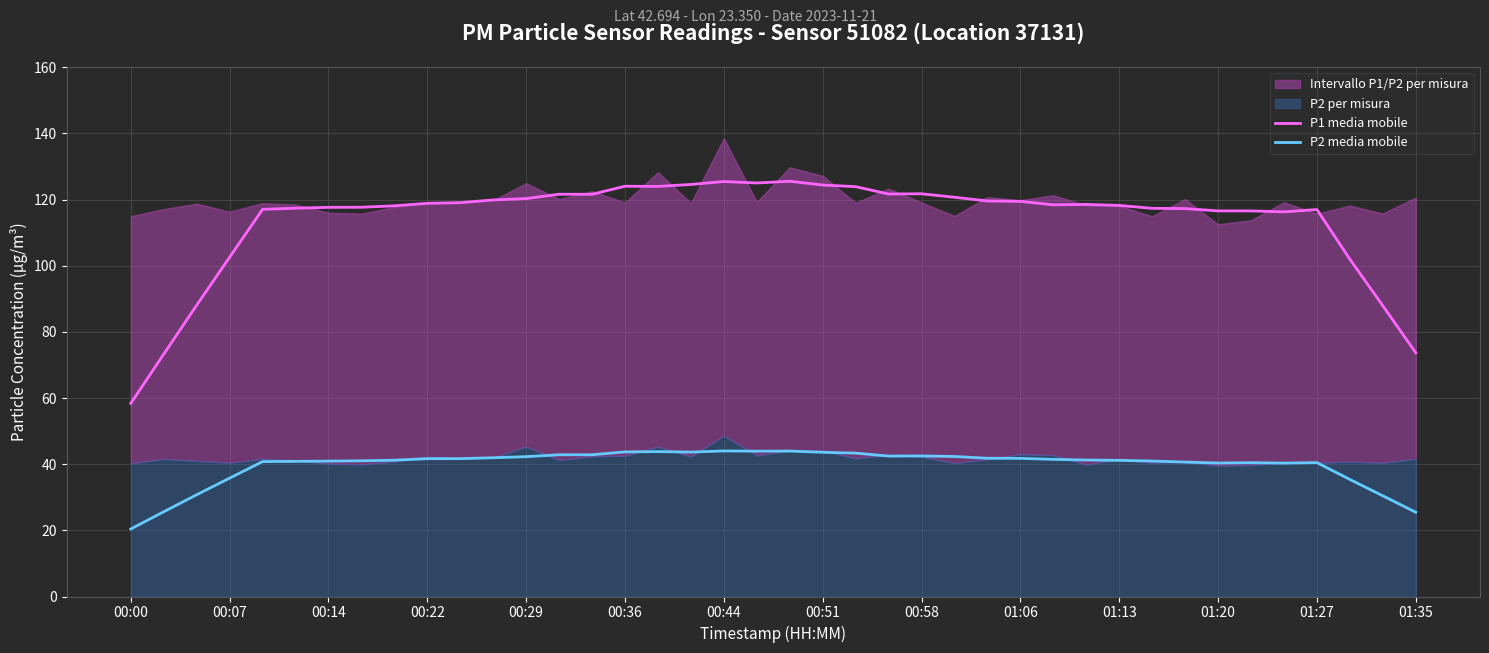

The value of P2 media mobile at 01:06 is 41.8. True or false?

True